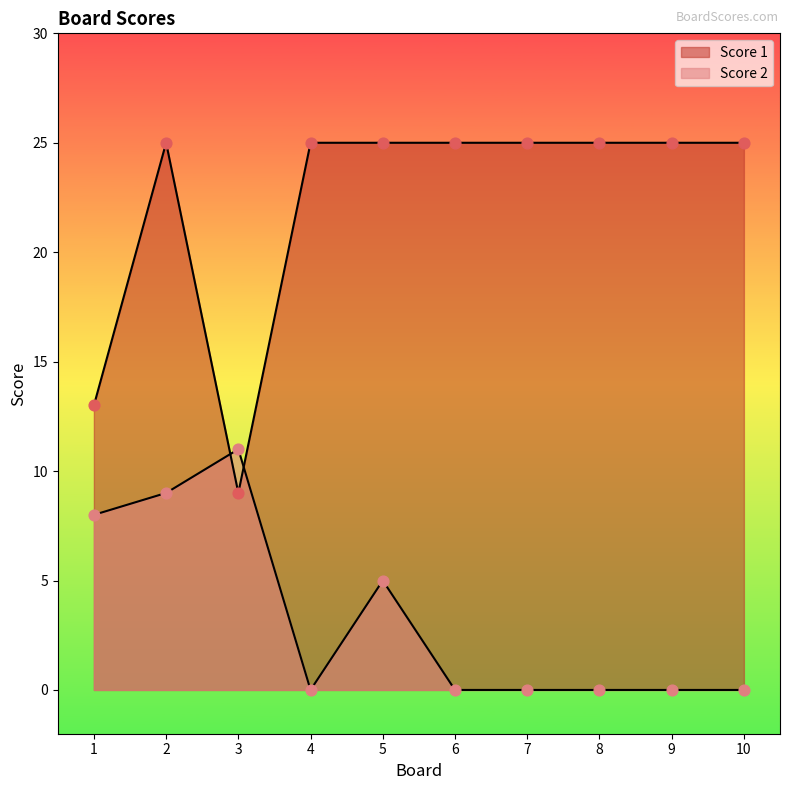

Which series reaches the maximum Y coordinate?

Score 1